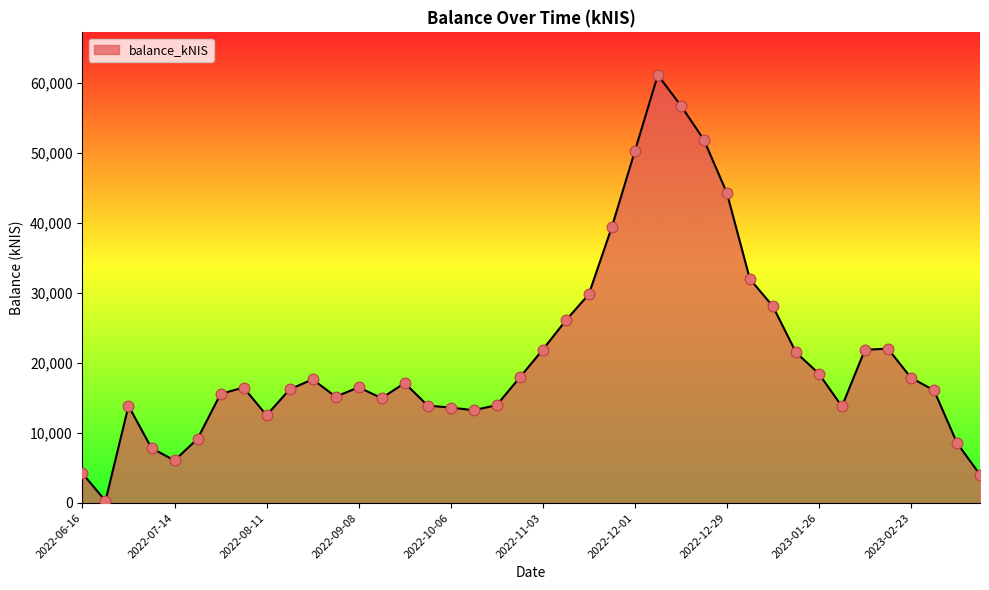

What is the difference between the maximum and minimum values?

60751.3